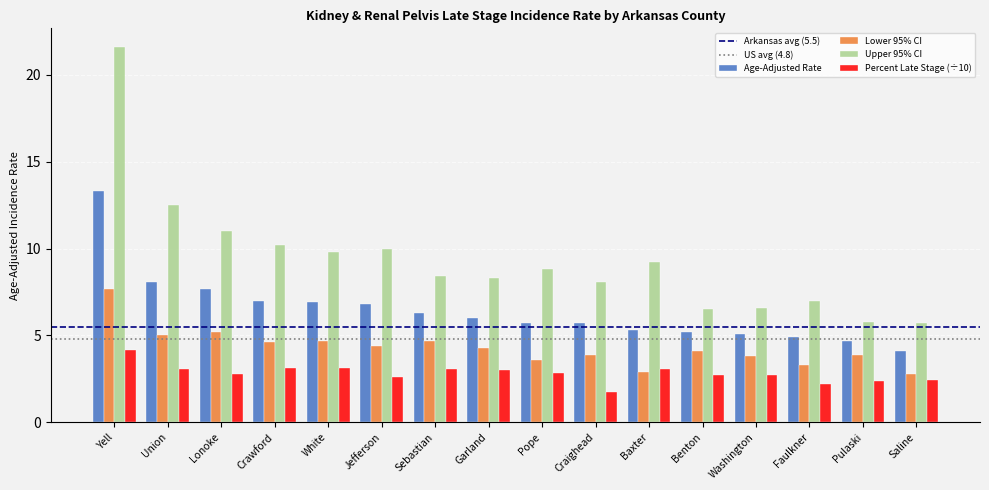

What is the average value of the Upper 95% CI series?

9.3